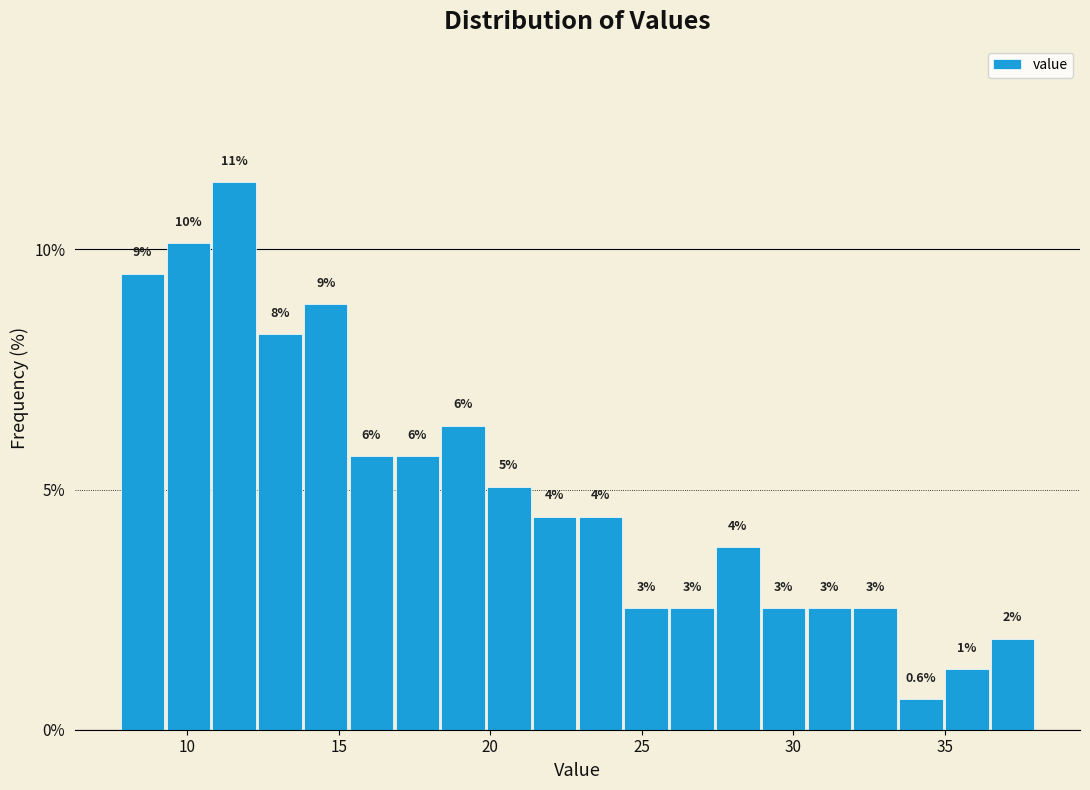

Around what value on the x-axis is the tallest bar? Give the approximate position of its centre, as read against the axis.

11.5